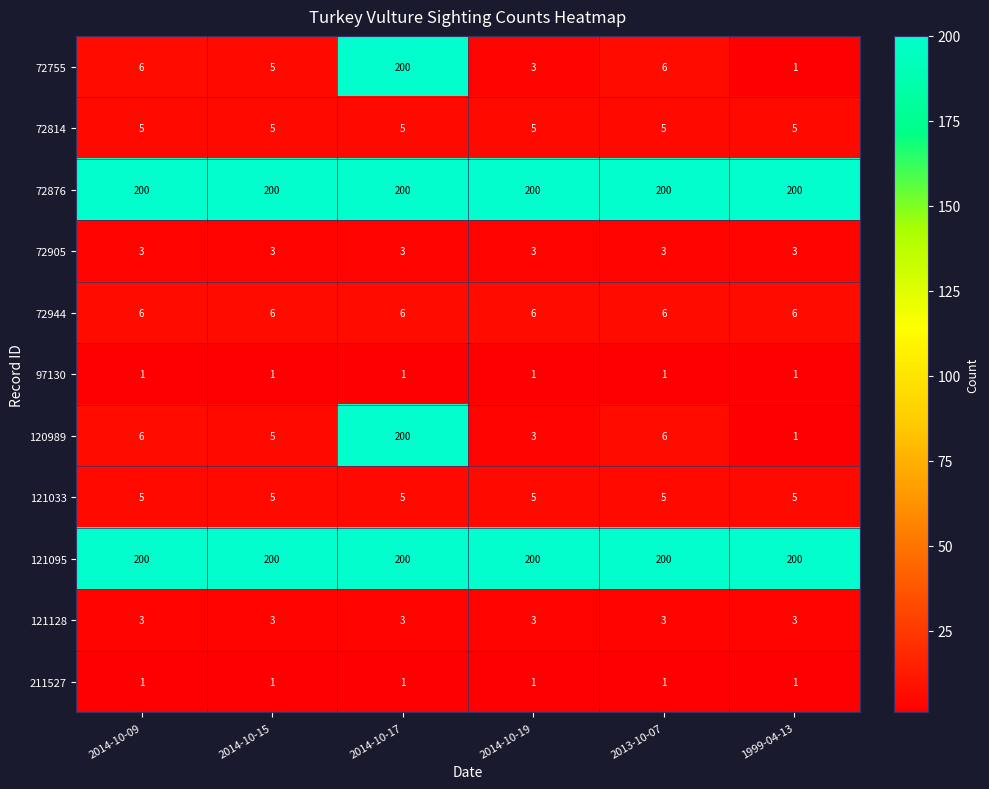

What is the sum of the 72905 values at 2014-10-19 and 2014-10-17?

6